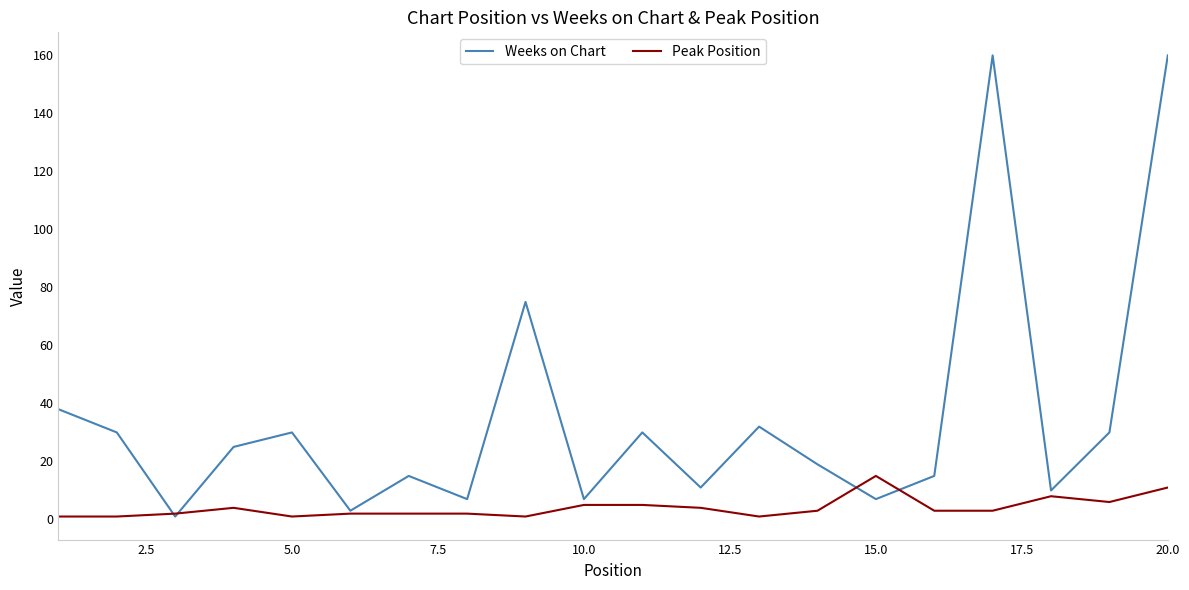

Which series has the largest total across all categories?

Weeks on Chart